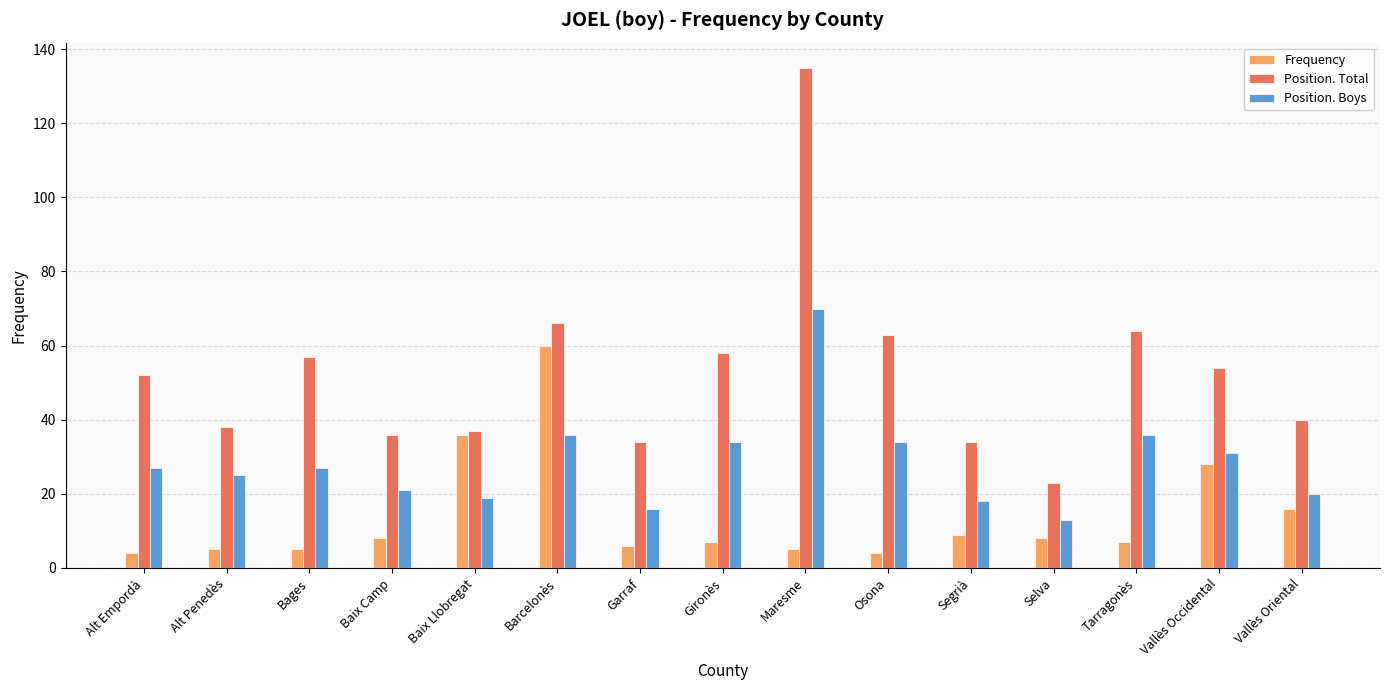

What is the maximum value shown in the chart?

135